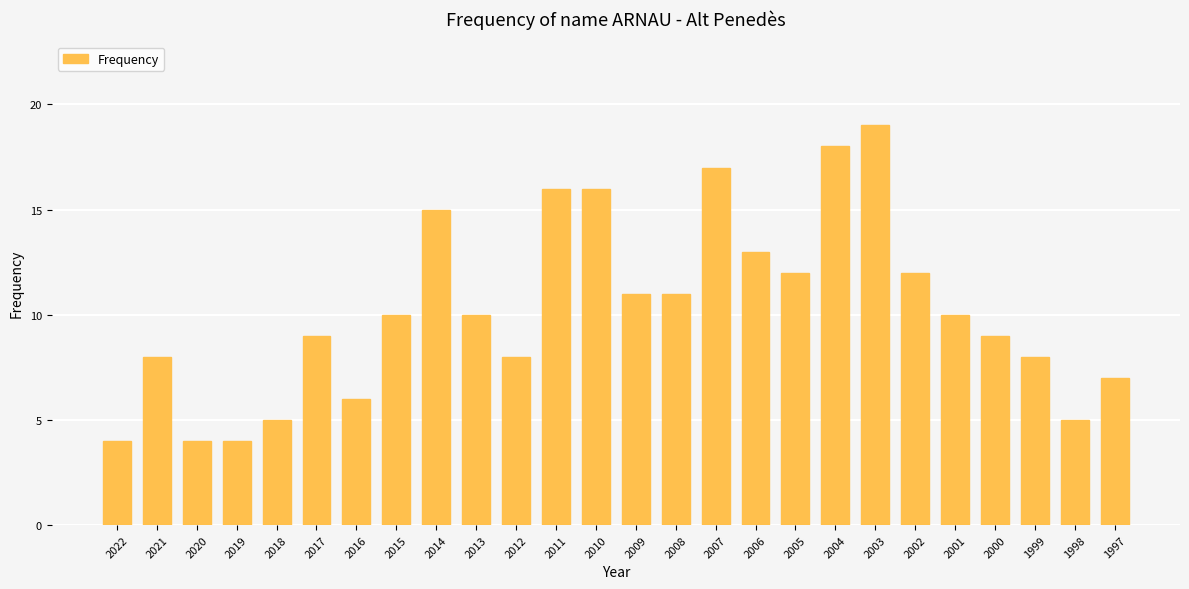

How many bars are there in total?

26